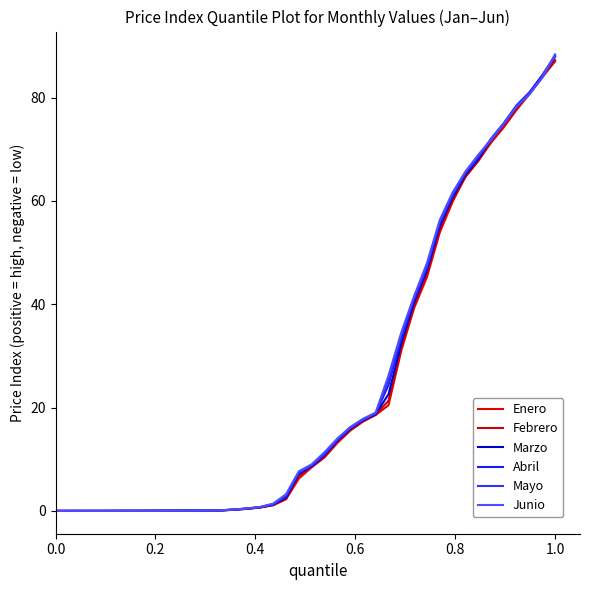

What is the average value of the Marzo series?

24.2